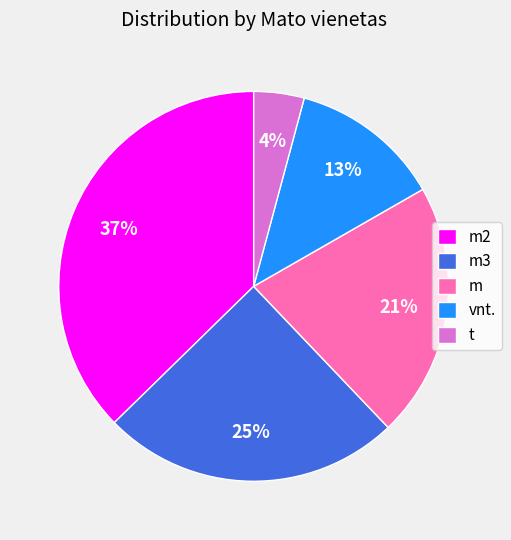

To the nearest percent, what percentage of the pie is m2?

37%